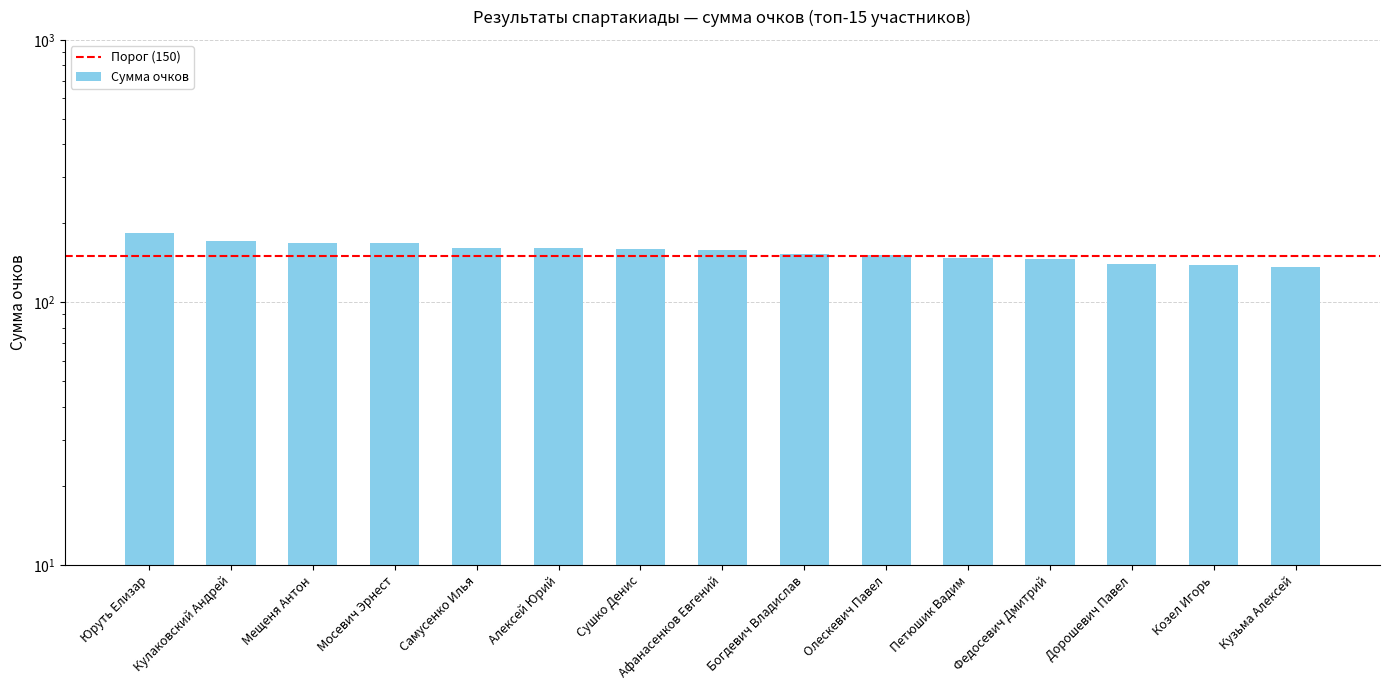

Does the chart contain any negative values?

No